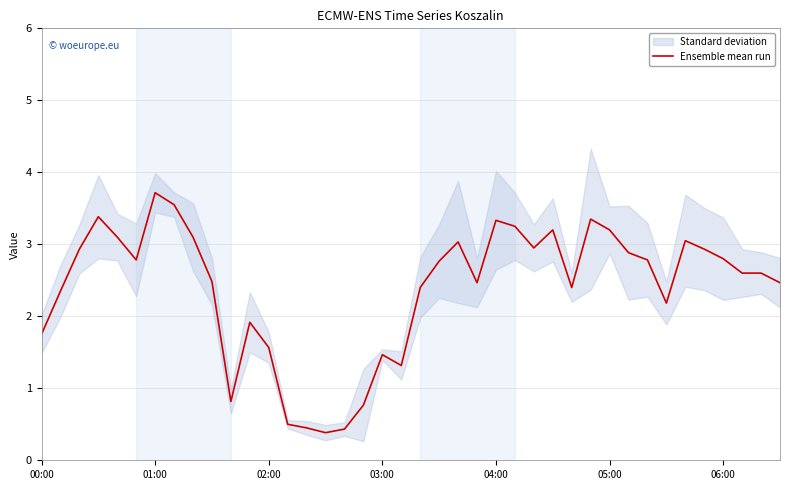

What is the ratio of the value at 25 to the value at 36?

1.2